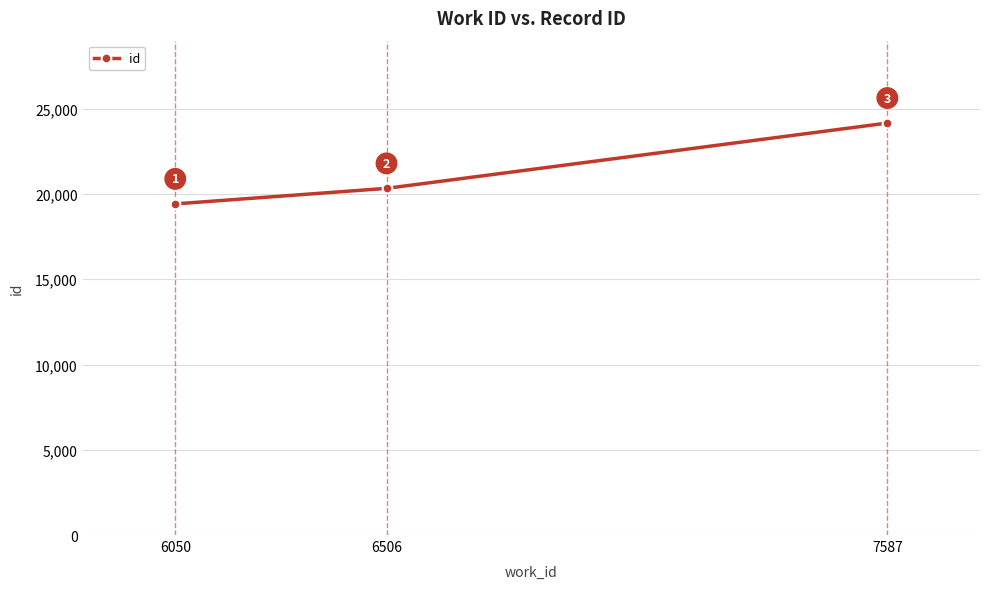

How many distinct data groups are displayed?

1